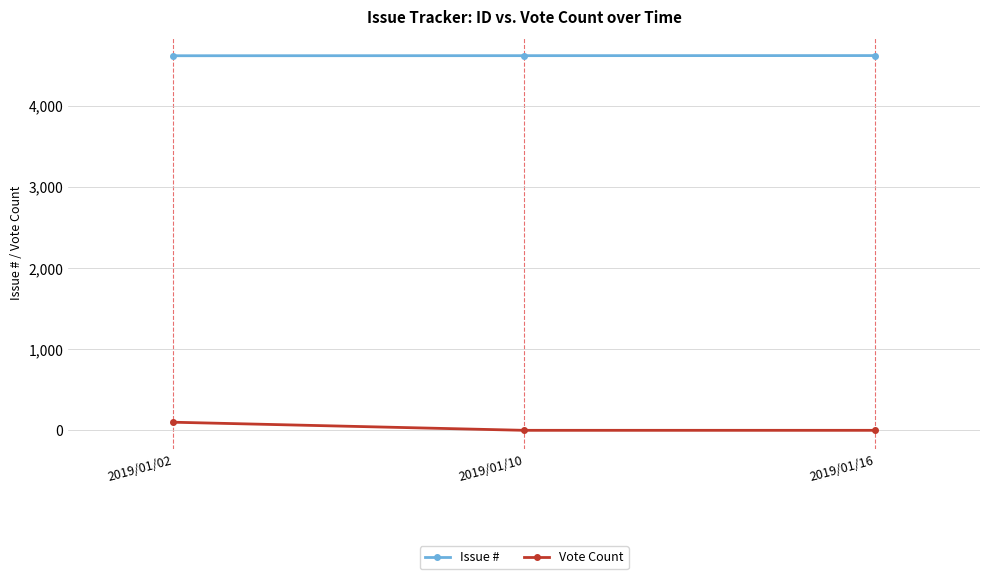

What is the difference between the Issue # values at 2019/01/16 and 2019/01/10?

1